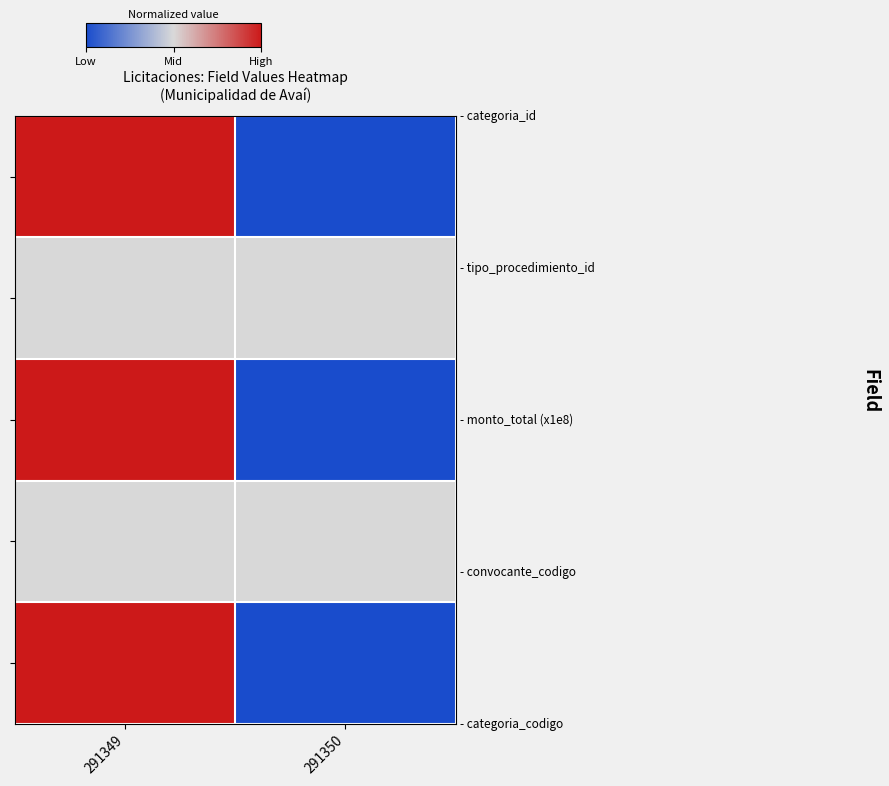

How many distinct data groups are displayed?

5